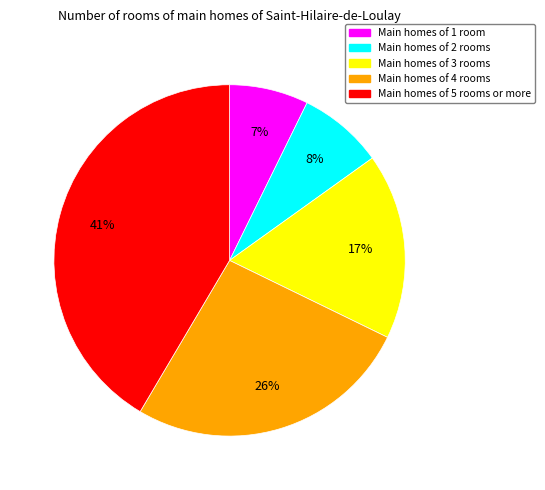

How many slices are in this pie chart?

5